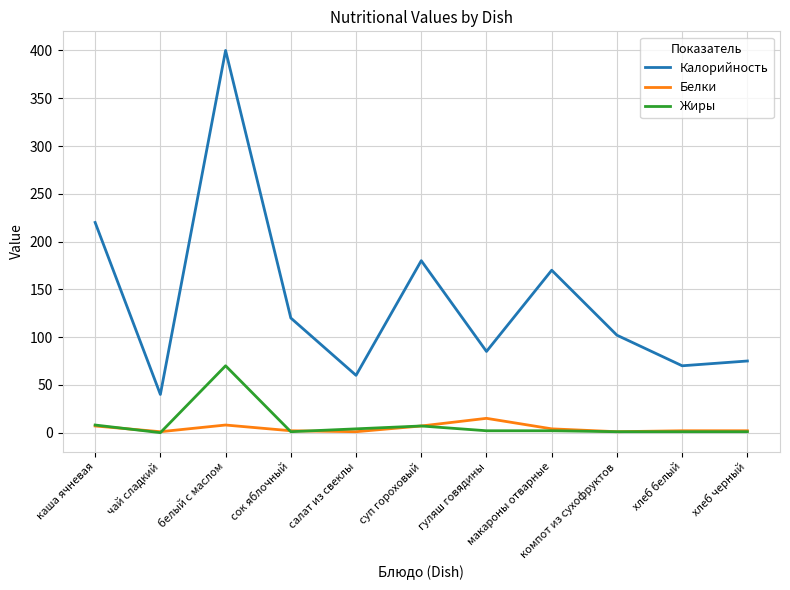

Is it true that Калорийность equals 34 at сок яблочный?

False